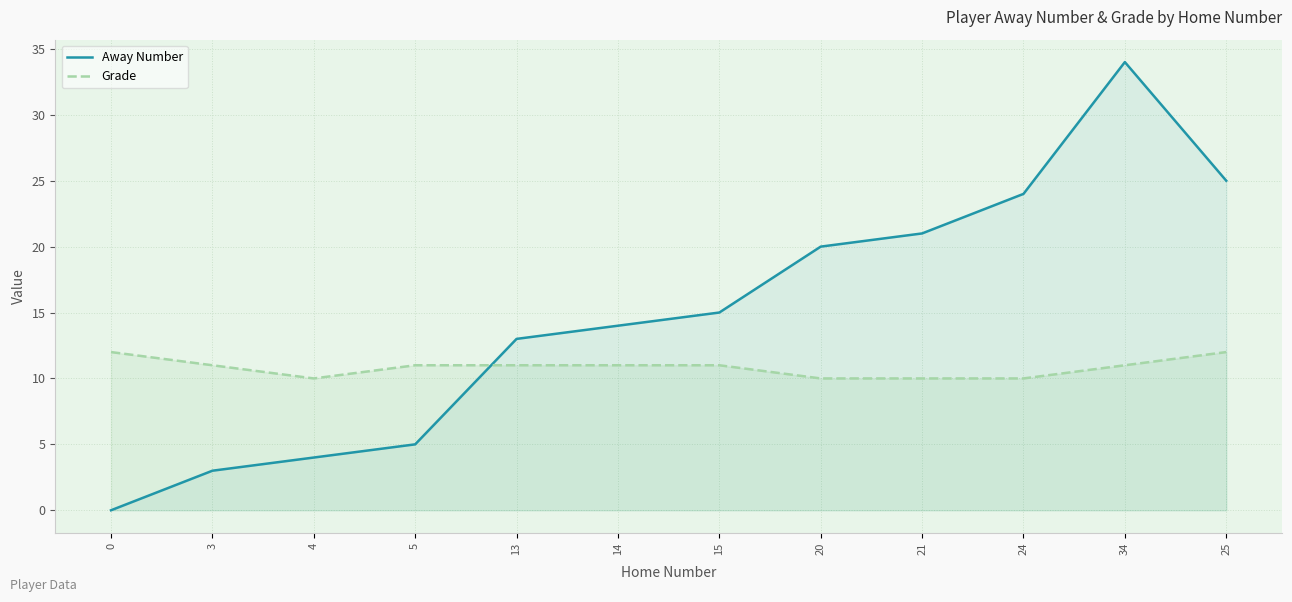

What is the difference between the Away Number values at 5 and 25?

20